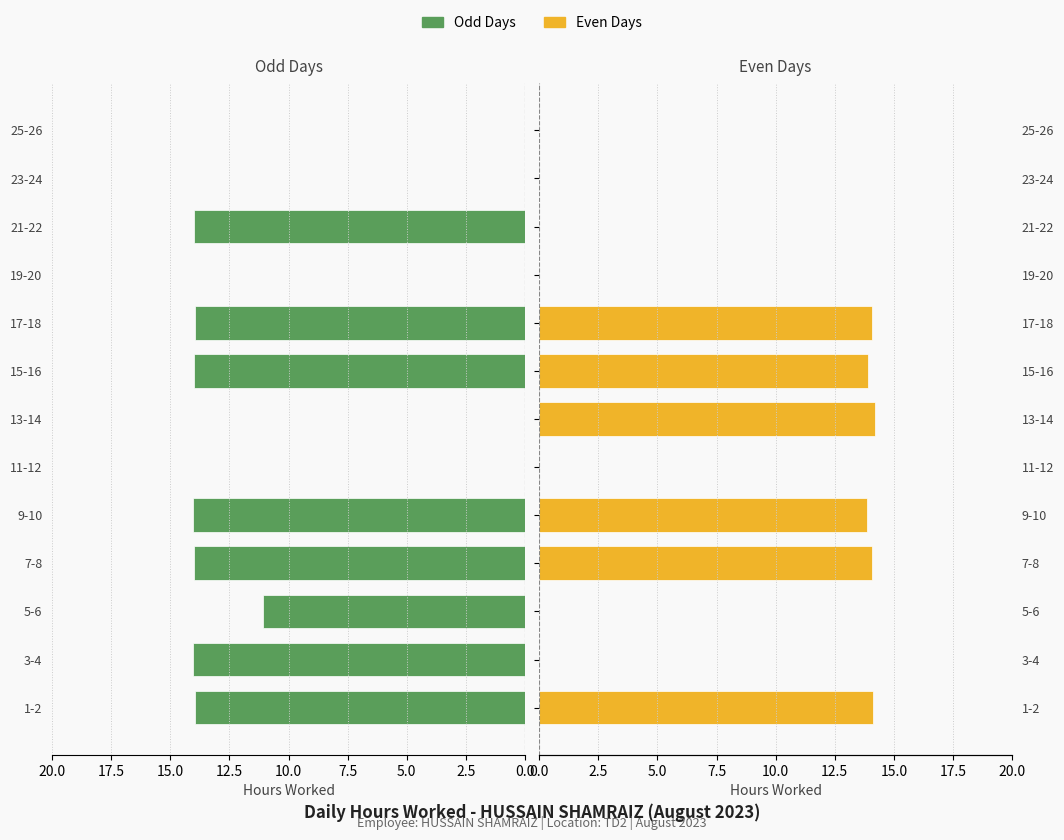

At how many categories does at least one series exceed 5?

9